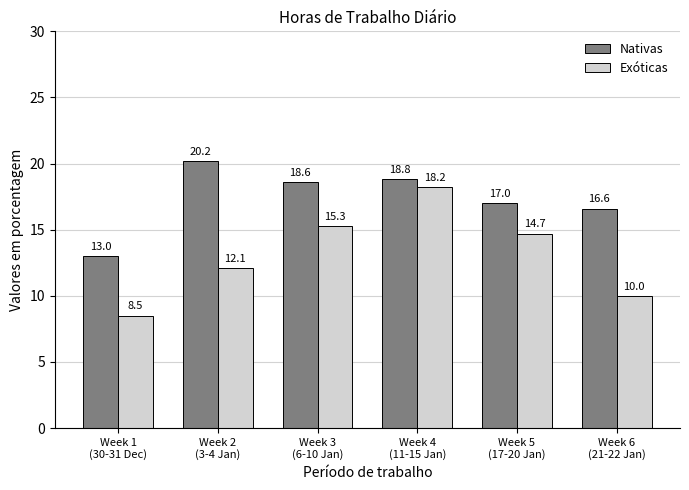

Rank the categories by Exóticas value from highest to lowest.

Week 4
(11-15 Jan), Week 3
(6-10 Jan), Week 5
(17-20 Jan), Week 2
(3-4 Jan), Week 6
(21-22 Jan), Week 1
(30-31 Dec)